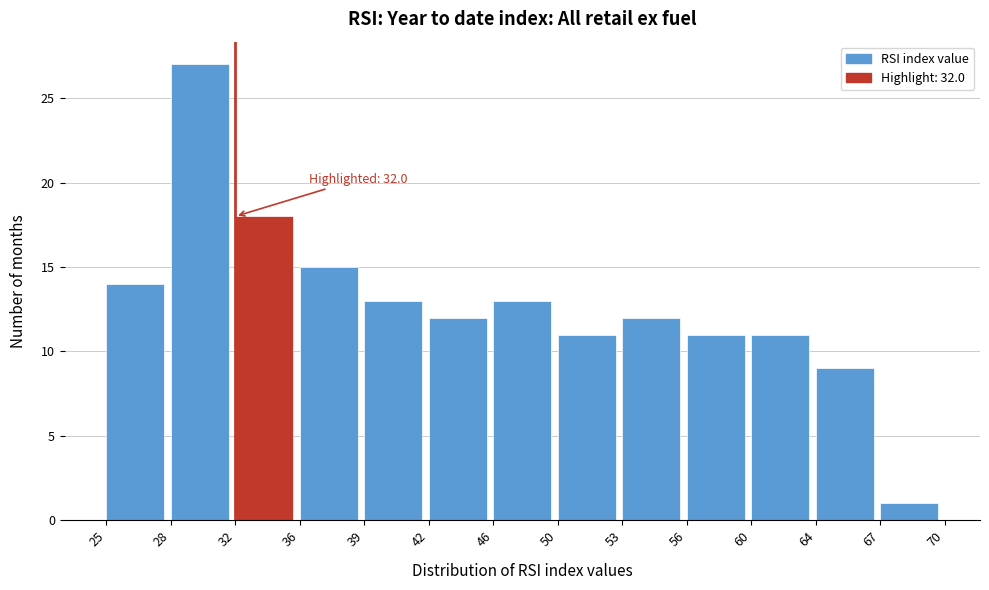

Reading left to right, what are all the values shown in this chart?

14	27	18	15	13	12	13	11	12	11	11	9	1